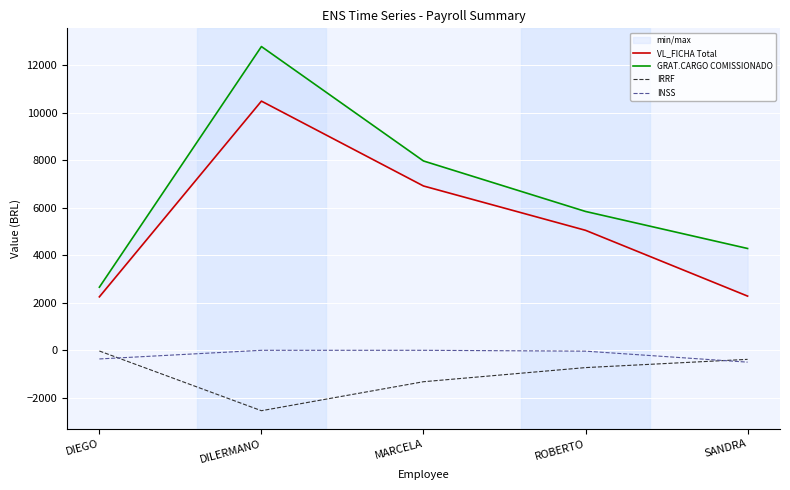

Is it true that INSS equals -345.5 at SANDRA?

False